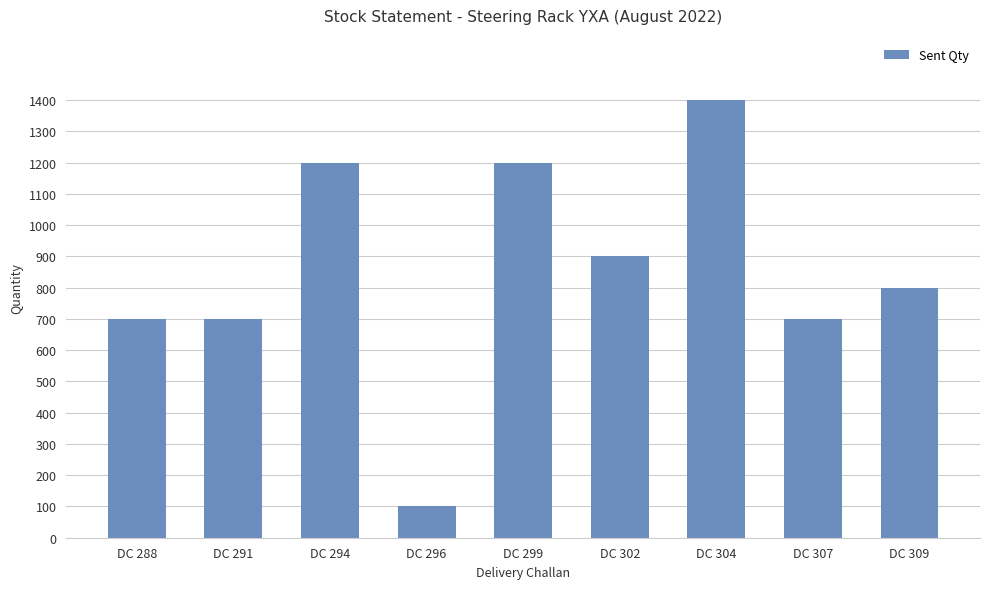

How many categories are shown in the chart?

9